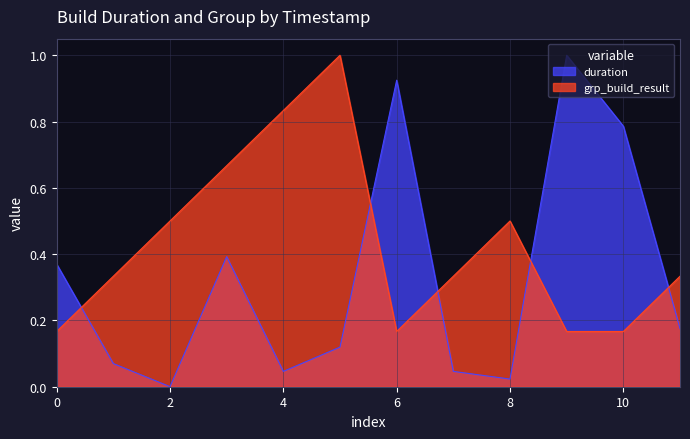

List the series in order of their peak value, highest first.

duration, grp_build_result